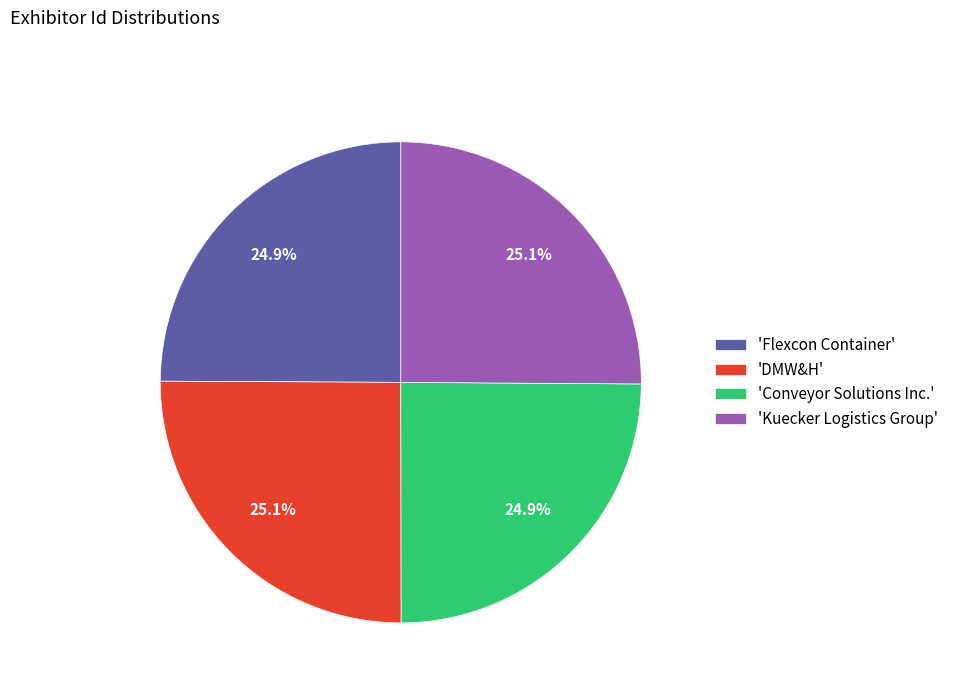

Combined, what portion of the pie is 'Conveyor Solutions Inc.' and 'DMW&H'?

50.0%